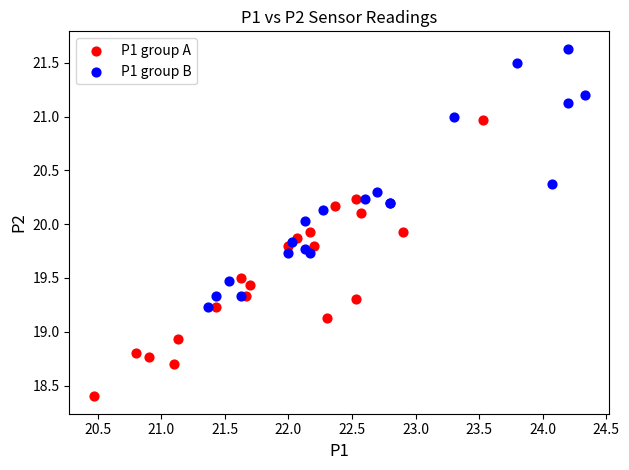

Which series has the widest spread of Y values?

P1 group A